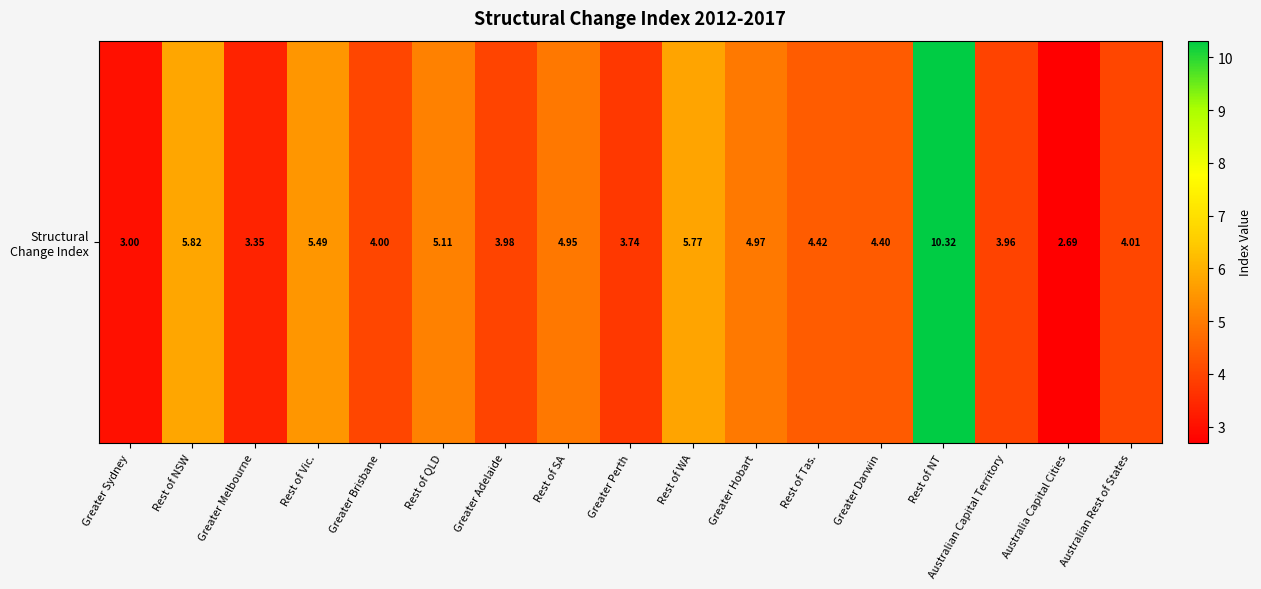

Between Rest of NT and Rest of QLD, which is larger?

Rest of NT